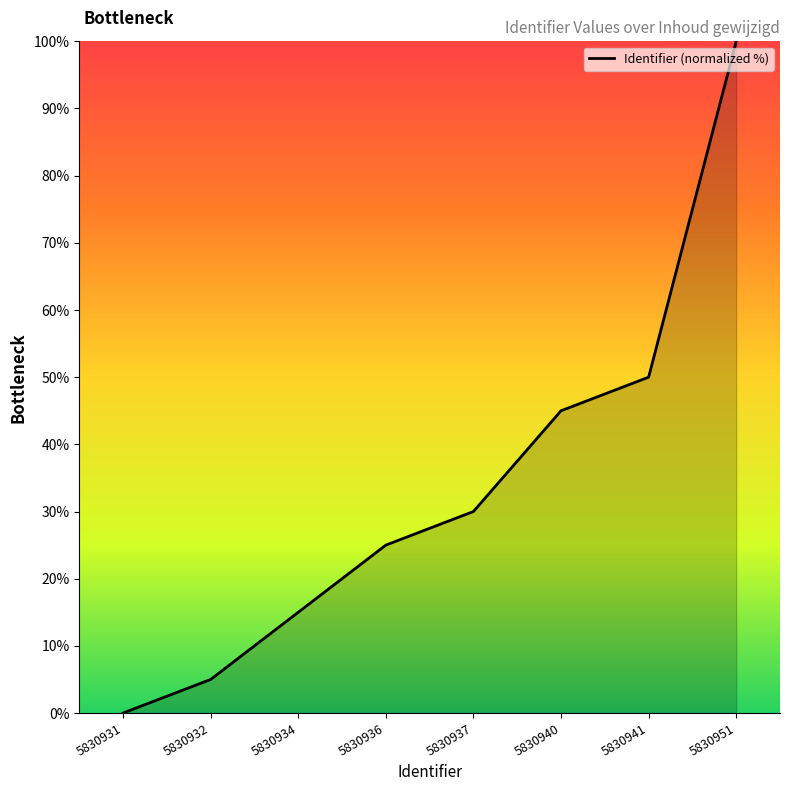

Count the number of categories in the chart.

8